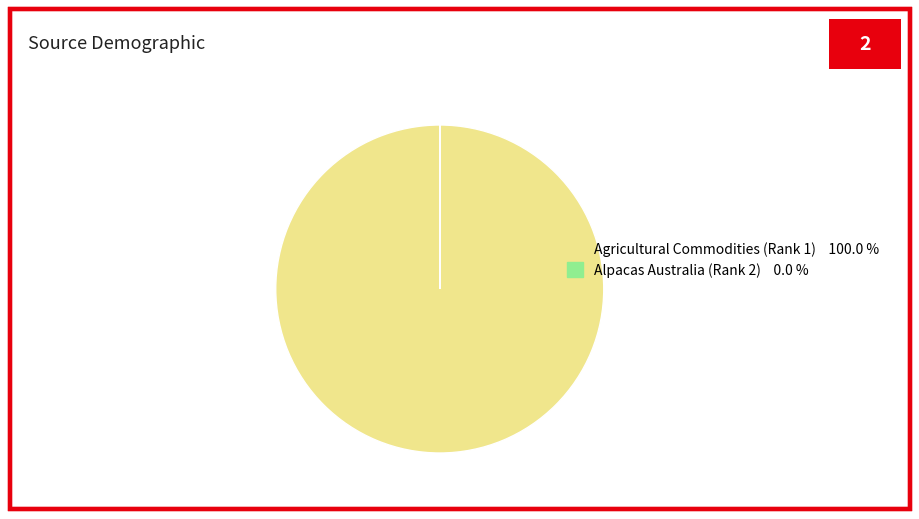

Which category has the biggest portion of the pie?

Agricultural Commodities (Rank 1)